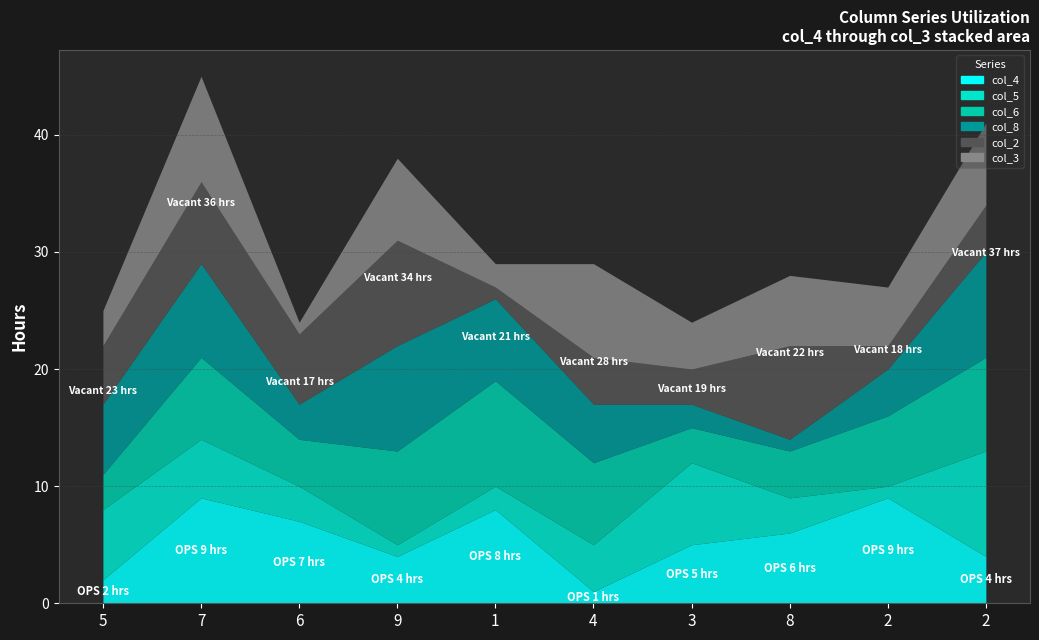

Count the number of data series in this chart.

6